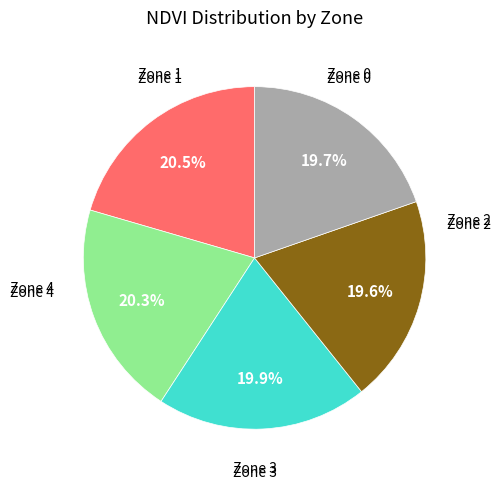

Is there a majority slice in this chart?

No